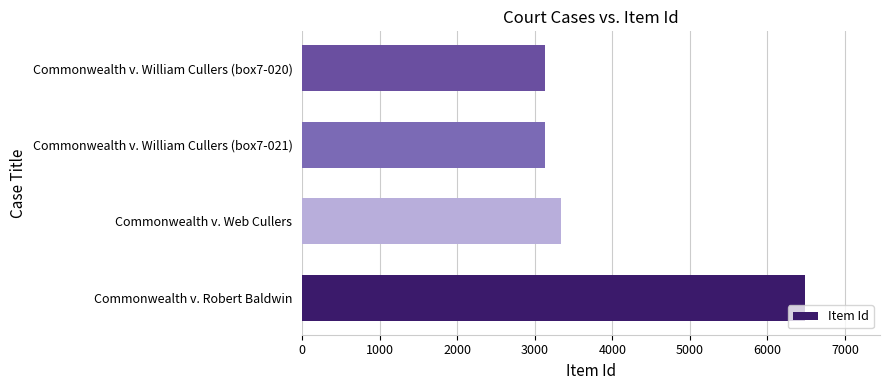

Approximately how many times larger is the value at Commonwealth v. Robert Baldwin compared to Commonwealth v. William Cullers (box7-020)?

2.1